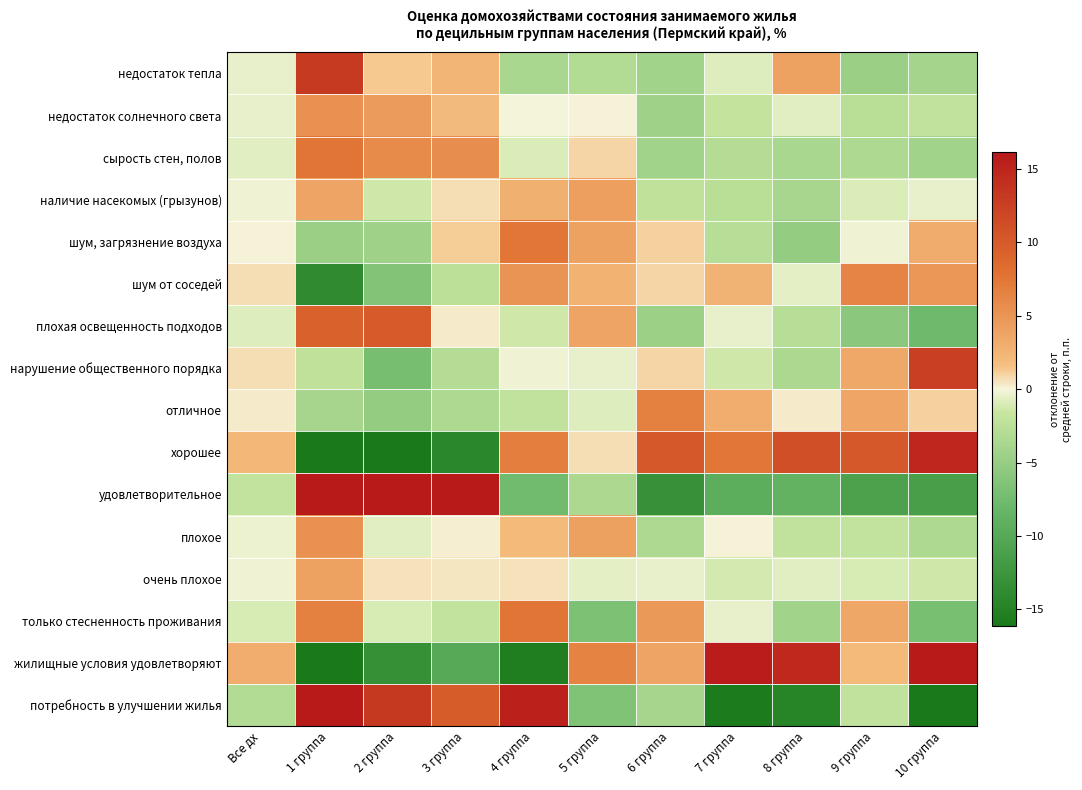

How many distinct data groups are displayed?

16